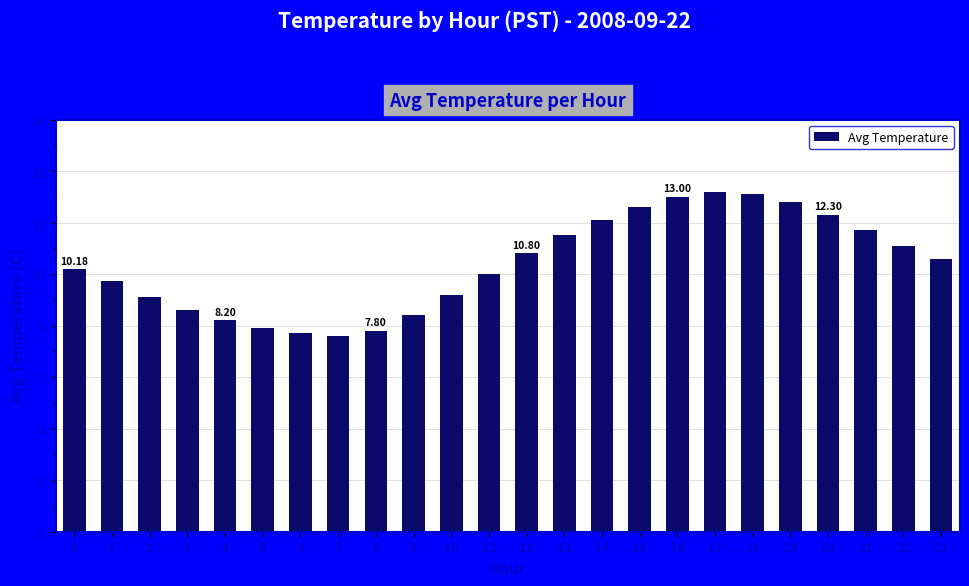

What is the difference between the maximum and minimum values?

5.6